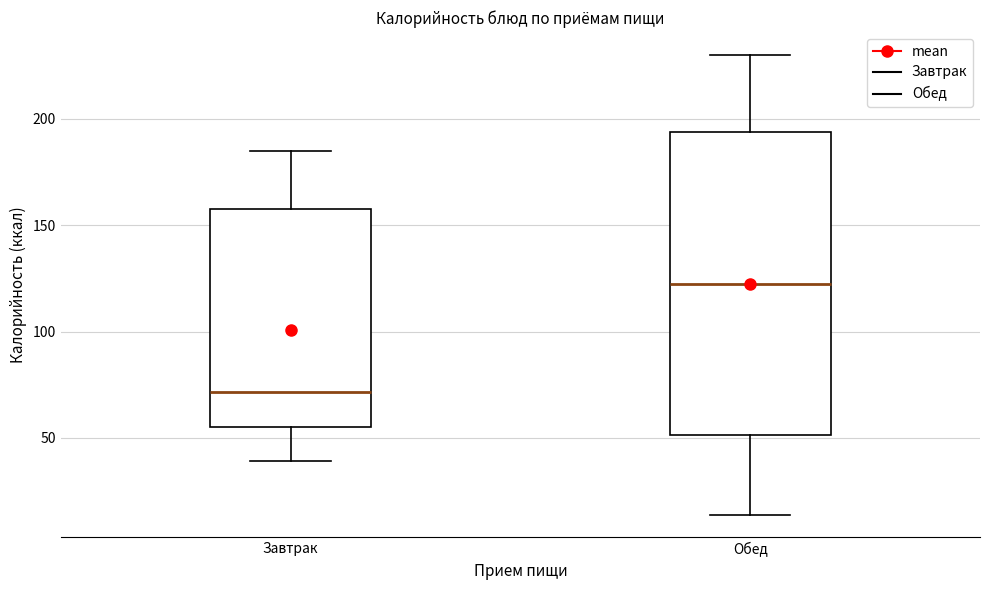

Where is the upper edge of the box for Завтрак on the y-axis? The values are not printed on the chart, so give them approximately, as read against the axis.

160